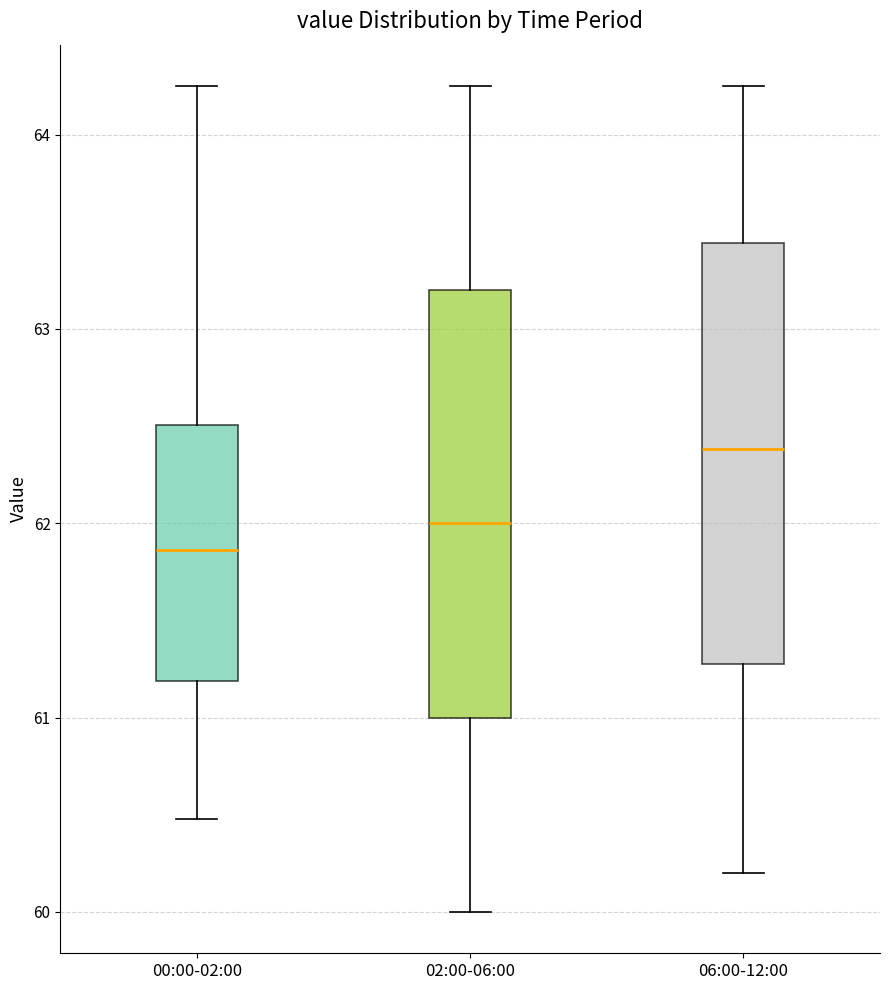

Which box has the highest median line?

06:00-12:00